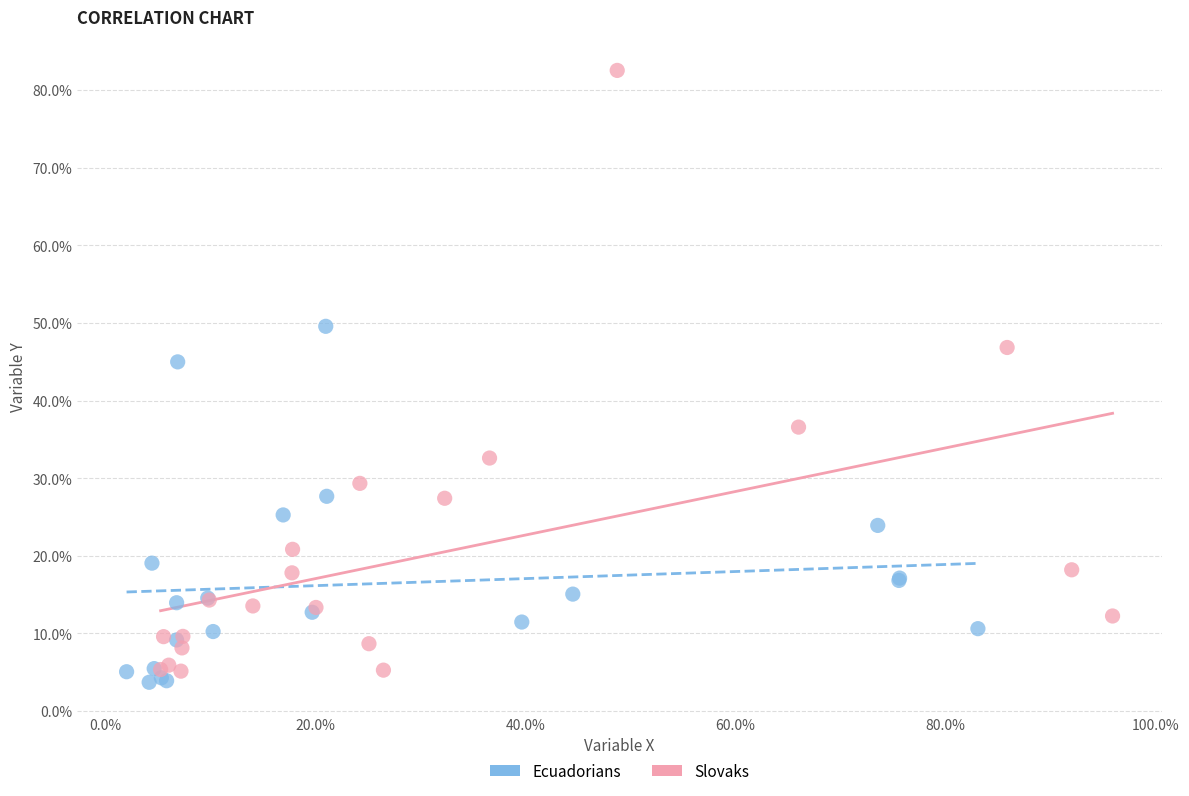

What are all the series names shown in the legend?

Ecuadorians, Slovaks